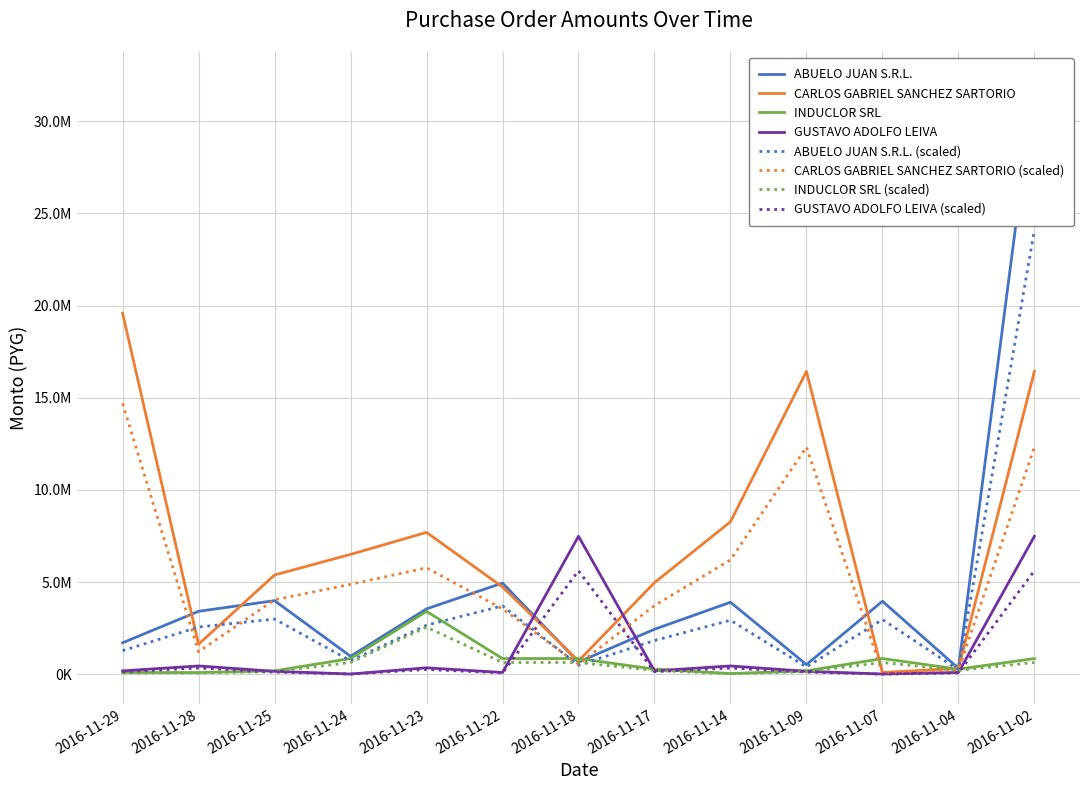

How many values in the CARLOS GABRIEL SANCHEZ SARTORIO series exceed 5385750?

6